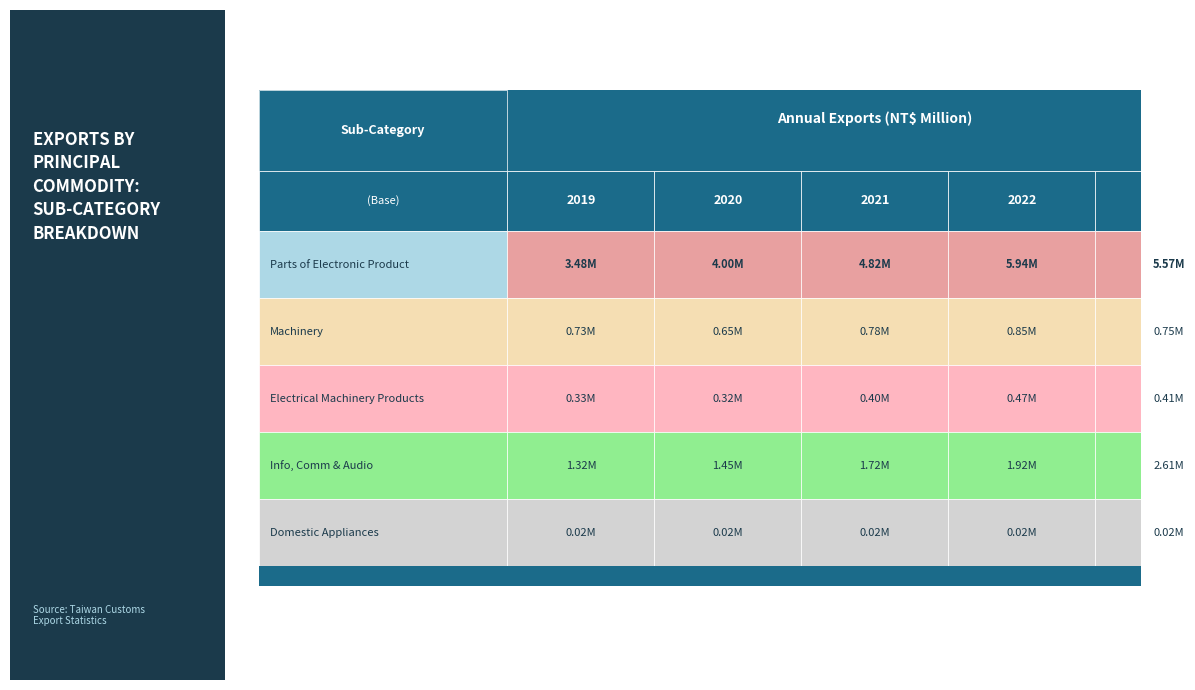

How many series are shown in this chart?

5